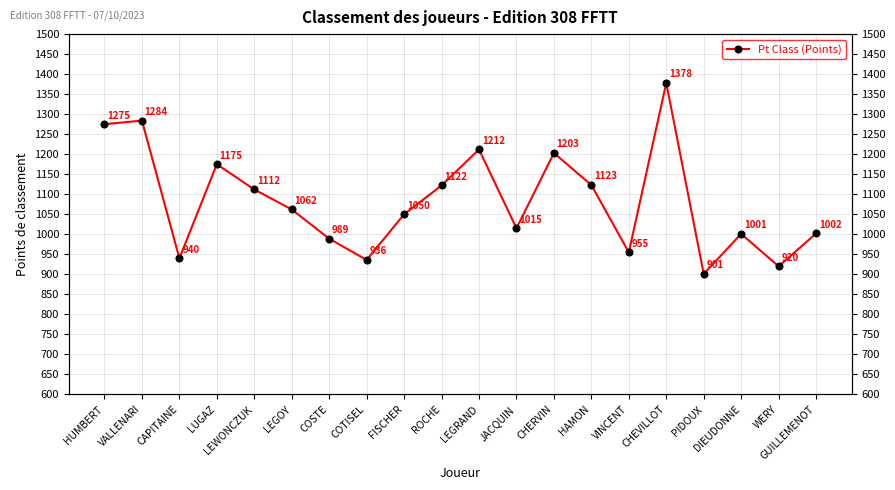

Read the value at LUGAZ.

1175